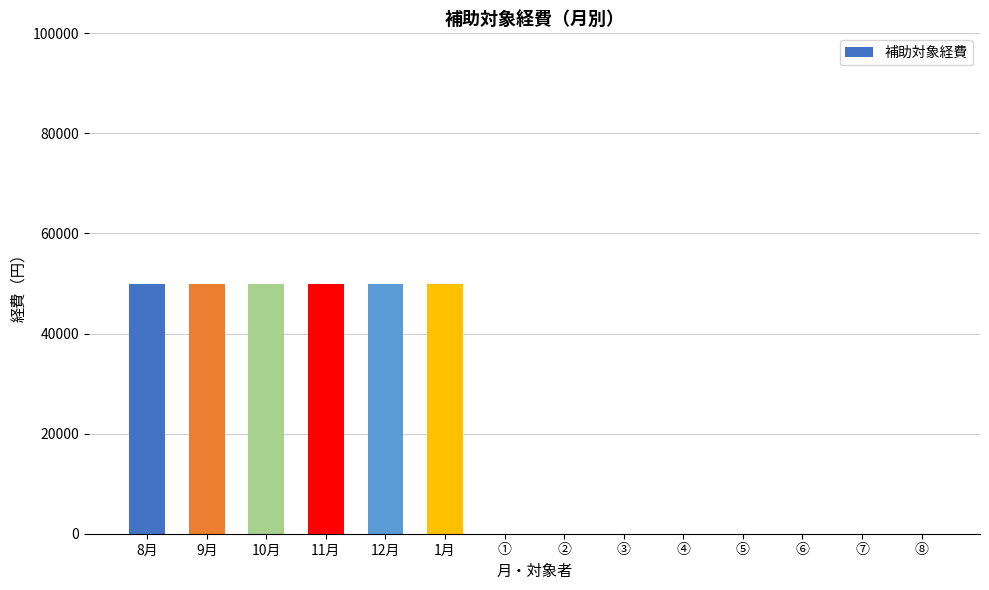

What is the label of the 13th bar from the right?

9月